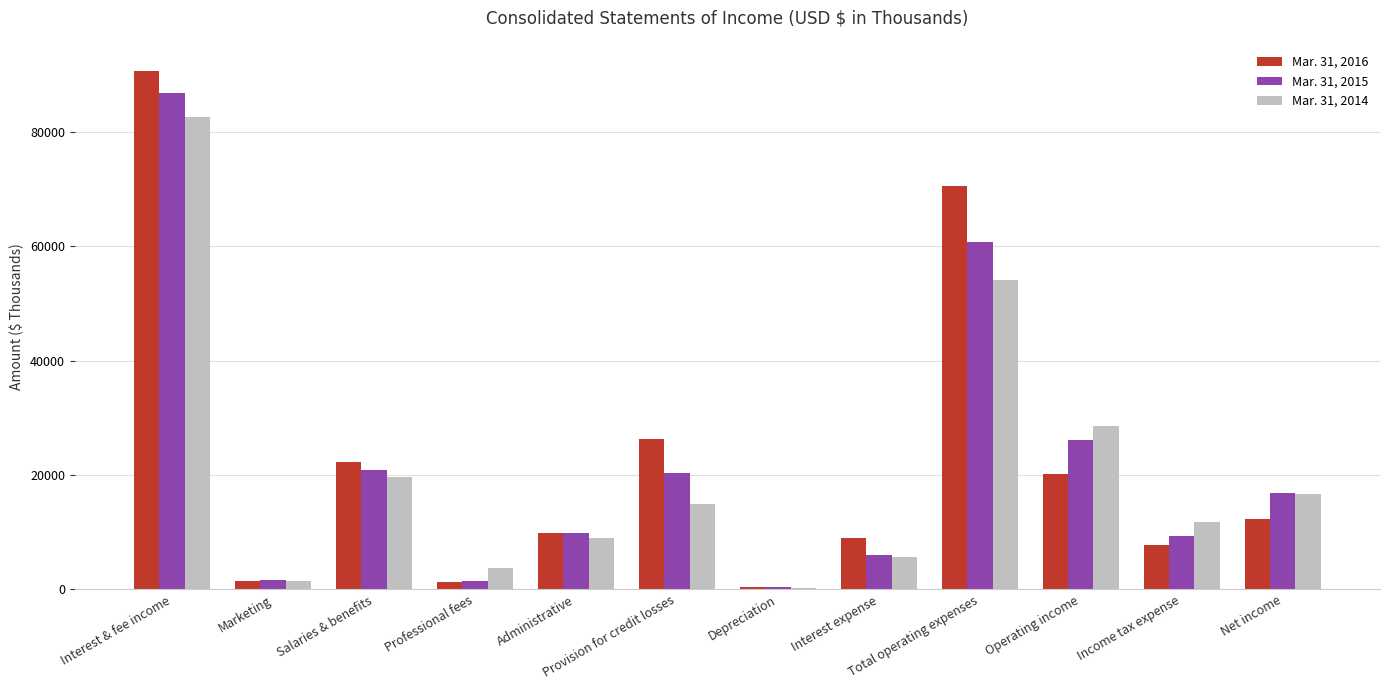

What position from the right is Interest expense?

5